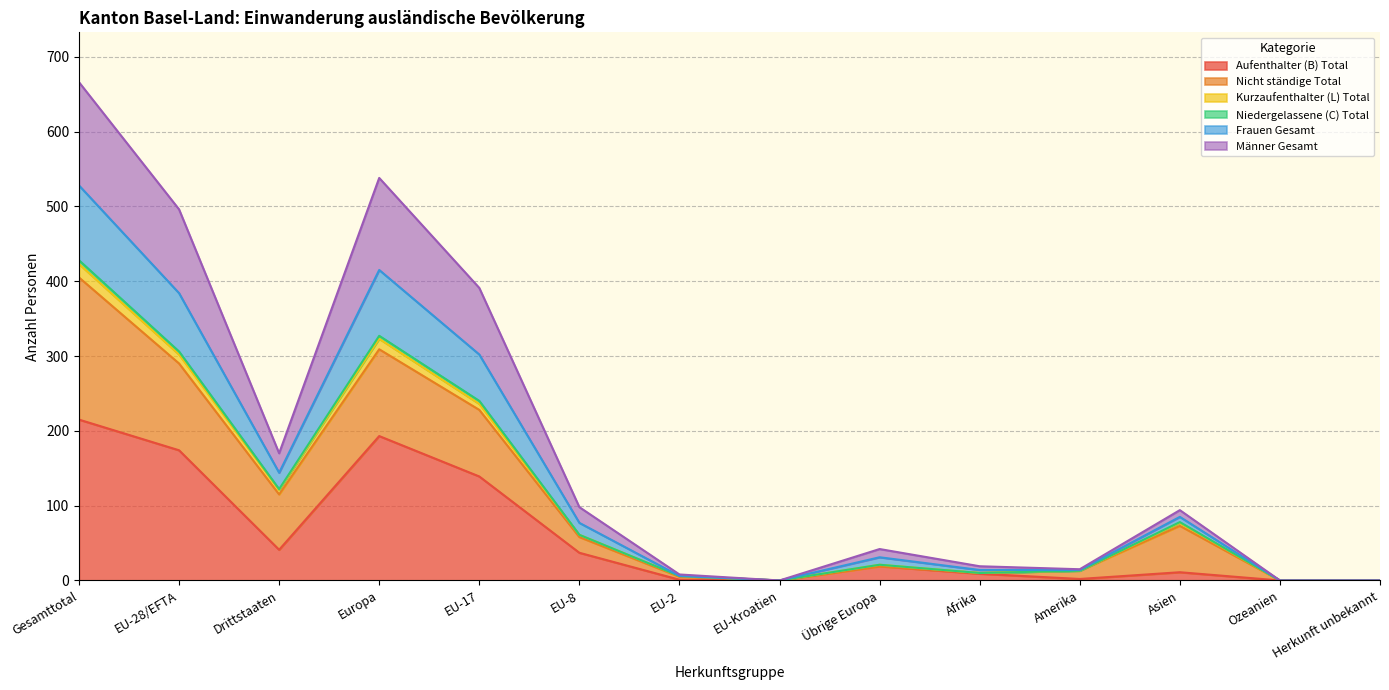

At which category is the sum across all series the highest?

Gesamttotal